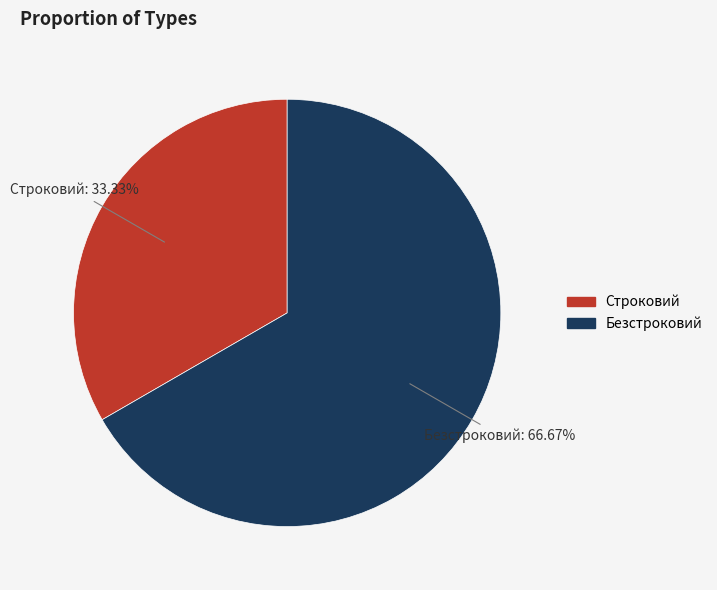

Count the number of slices in the pie.

2